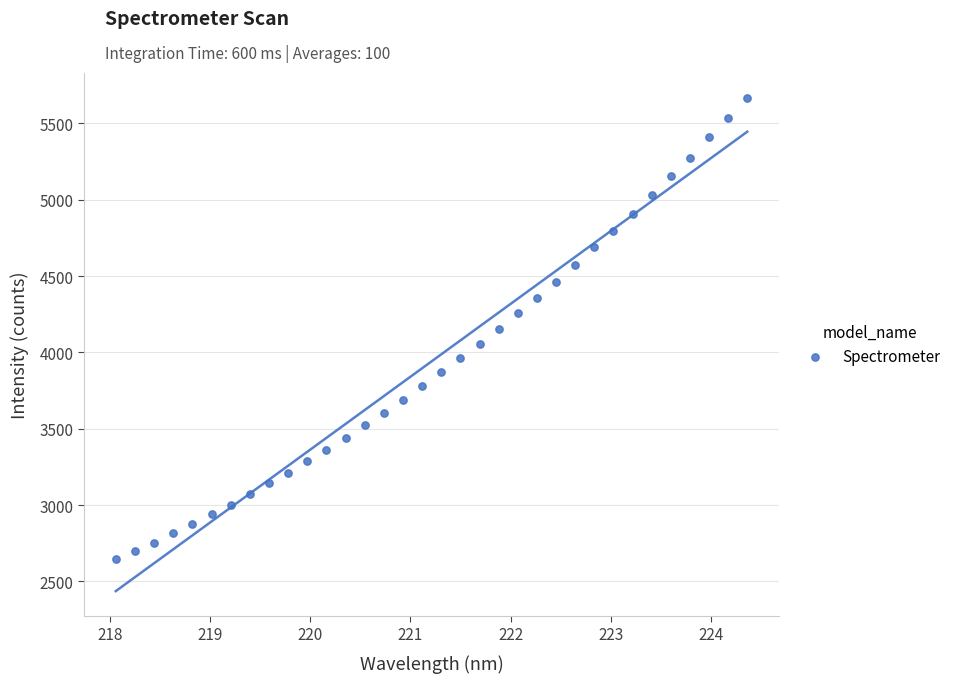

What is the range of X values (max minus min)?

6.3